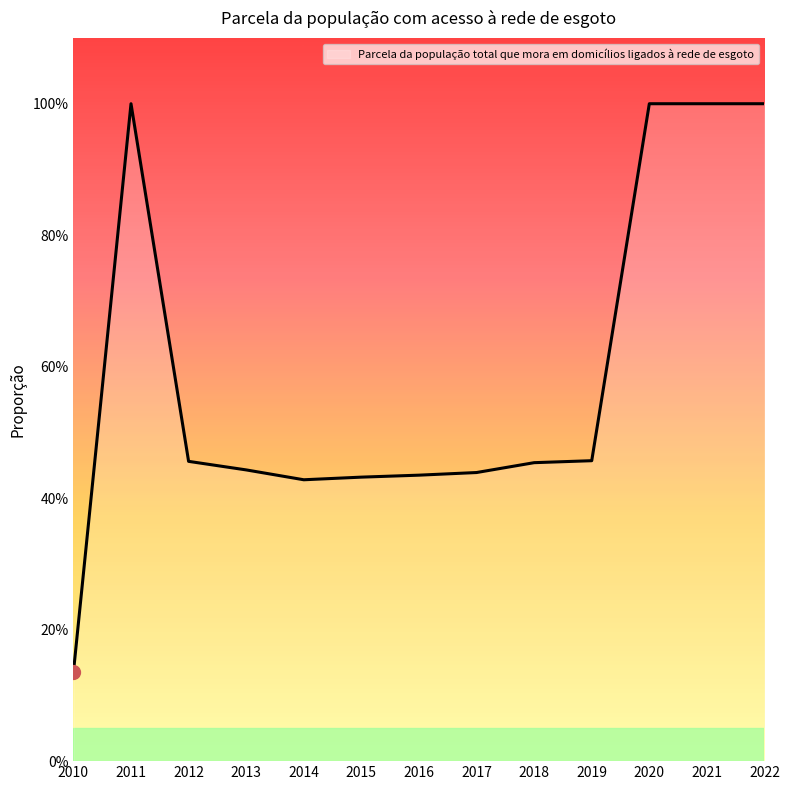

What is the value of the 6th point from the left?

0.4